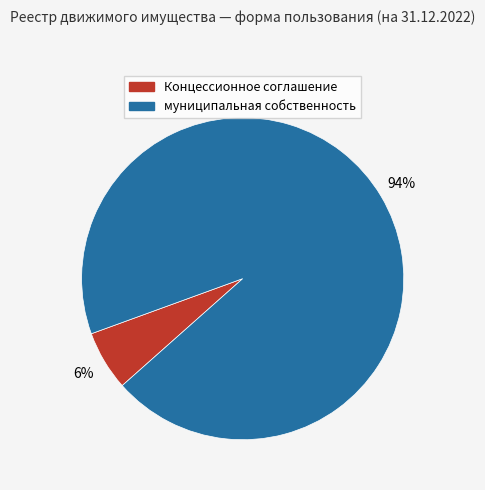

Which slice is the largest?

муниципальная собственность